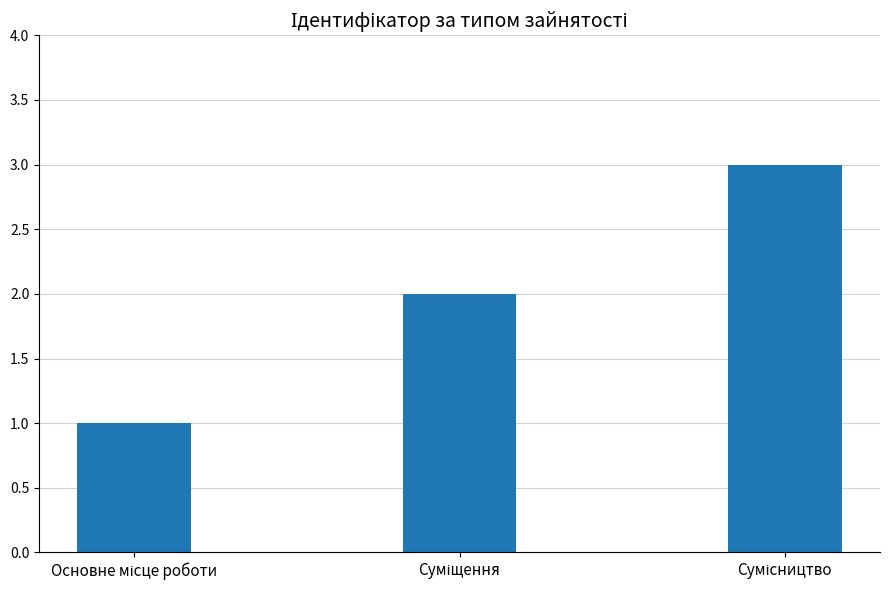

How many values are between 1 and 3?

3